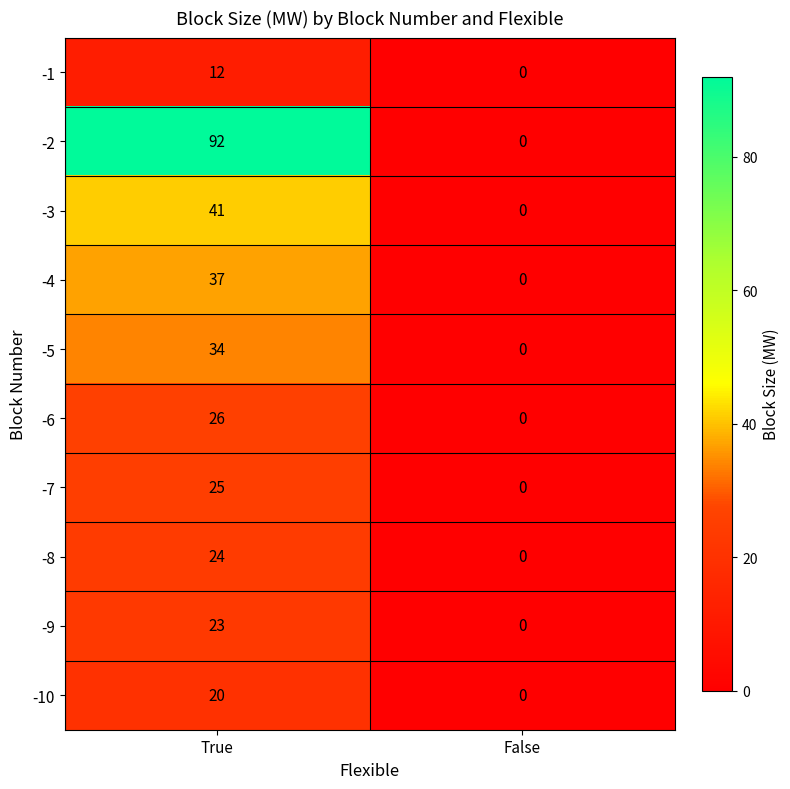

Rank the categories by -6 value from lowest to highest.

False, True